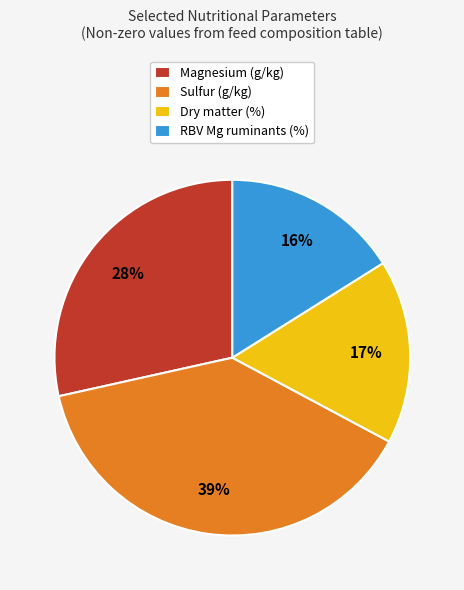

True or false: Magnesium (g/kg) accounts for 28% of the total.

True